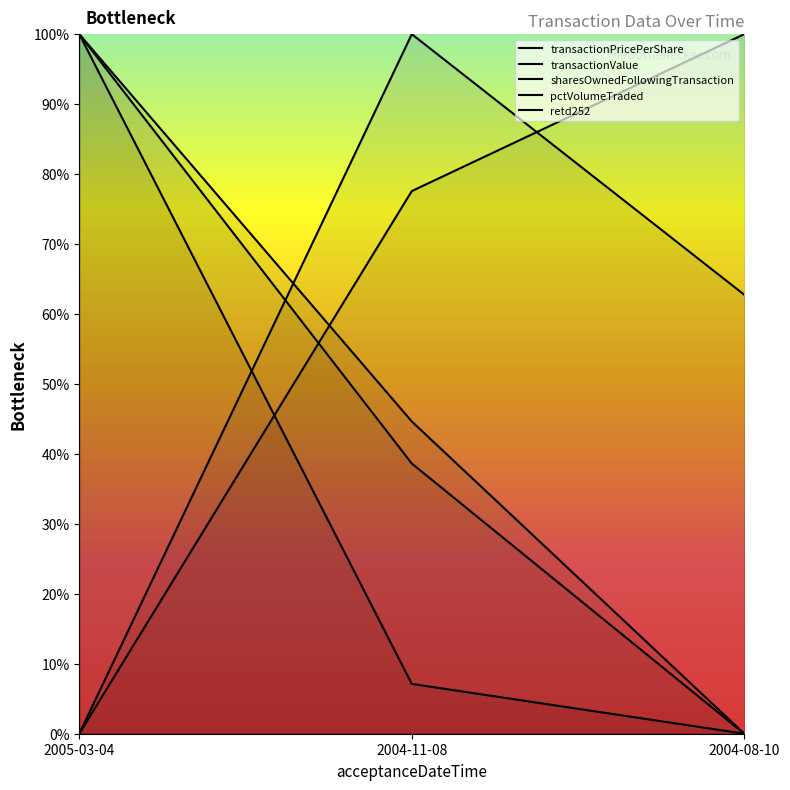

Rank the series at 2004-11-08 from lowest to highest value.

transactionValue, transactionPricePerShare, pctVolumeTraded, sharesOwnedFollowingTransaction, retd252